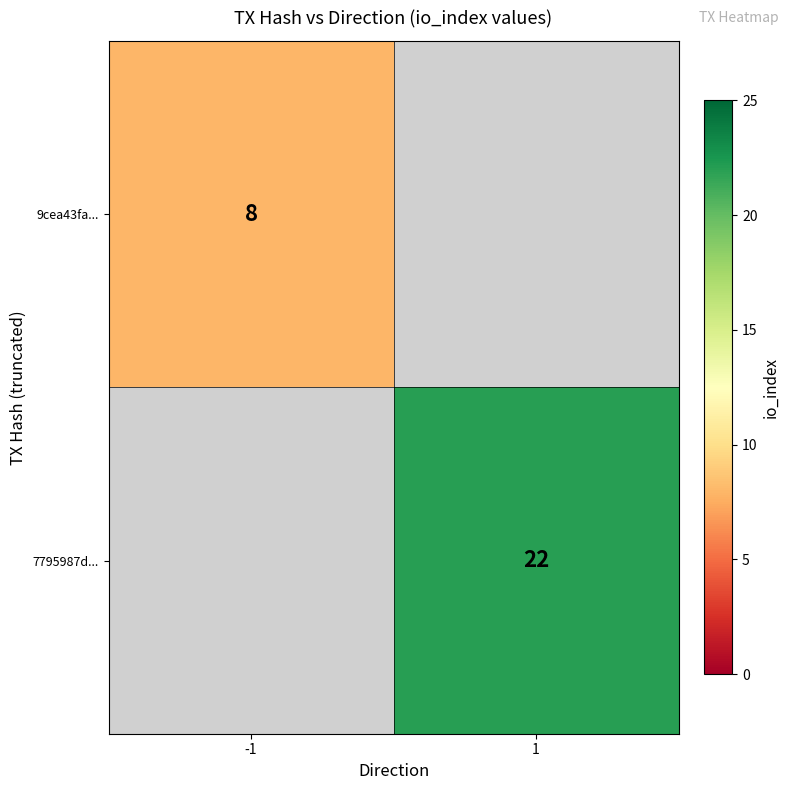

What is the smallest value displayed?

8.0